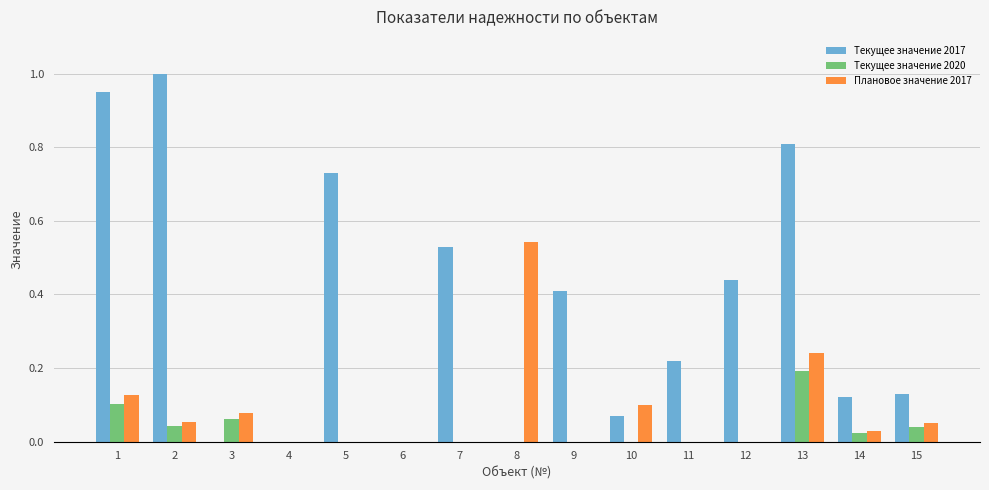

Is the value of Текущее значение 2020 at 10 greater than the value of Текущее значение 2017 at 9?

No